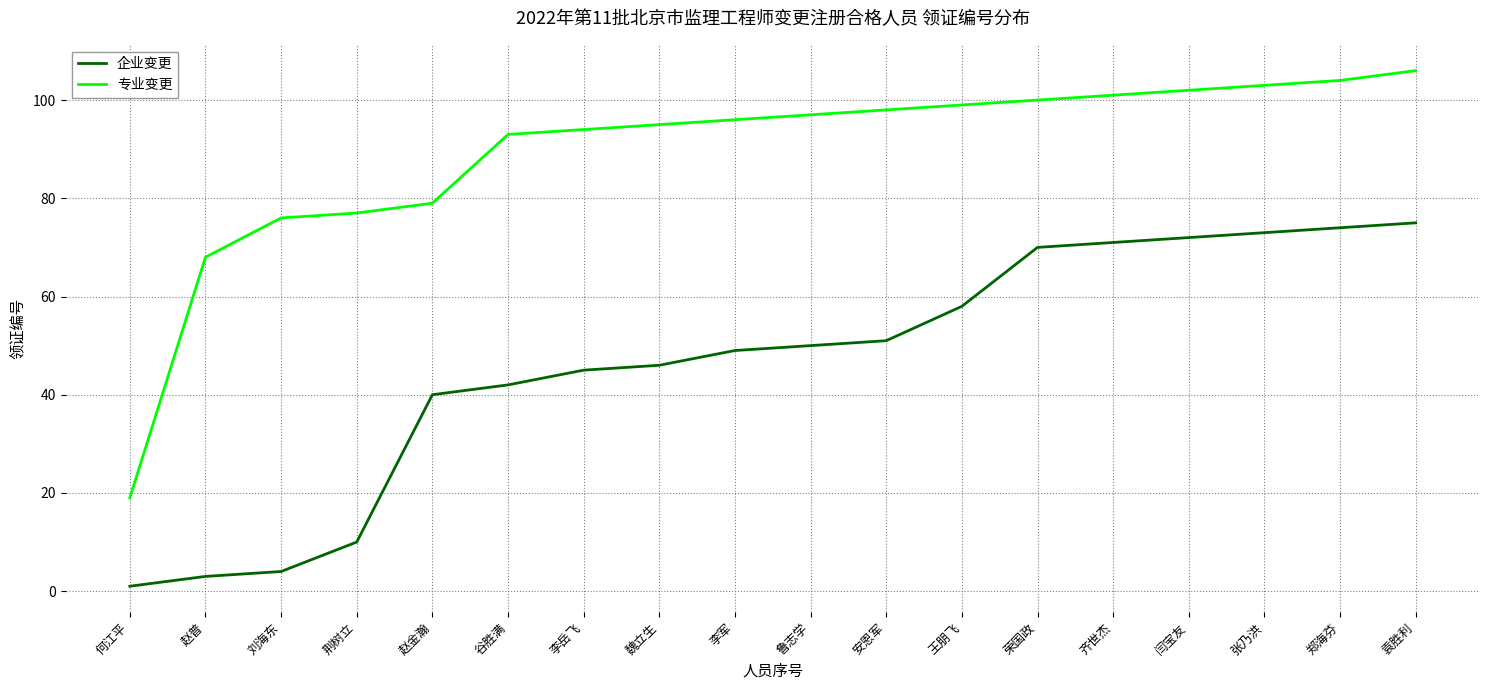

What is the difference between the 企业变更 values at 李岳飞 and 鲁志学?

5